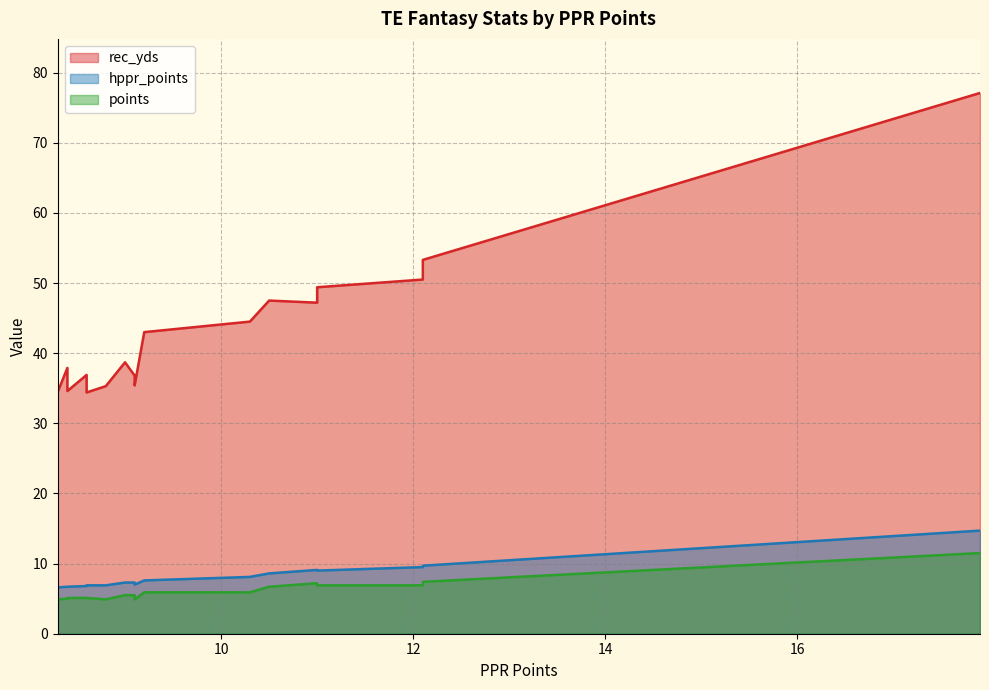

How many data points in rec_yds are above 38?

9